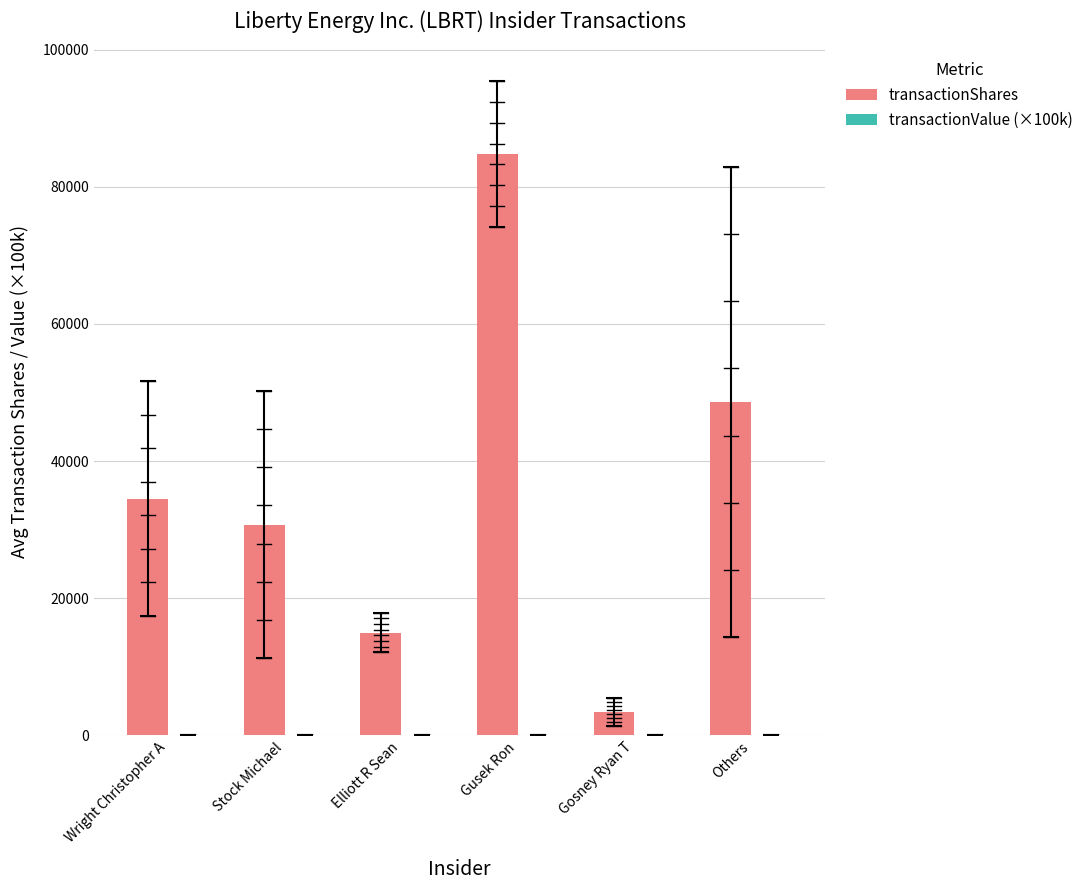

What is the highest value of the transactionValue (×100k) series?

18.5